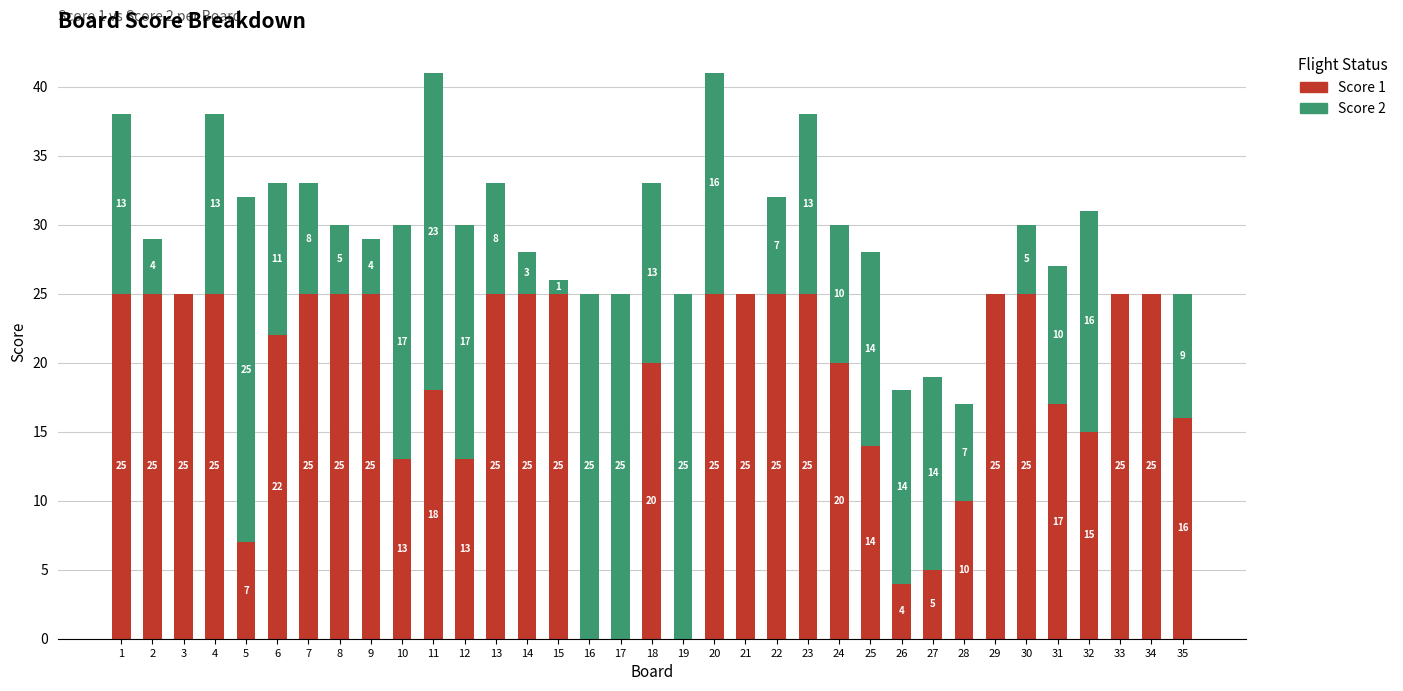

Count the number of categories in the chart.

35